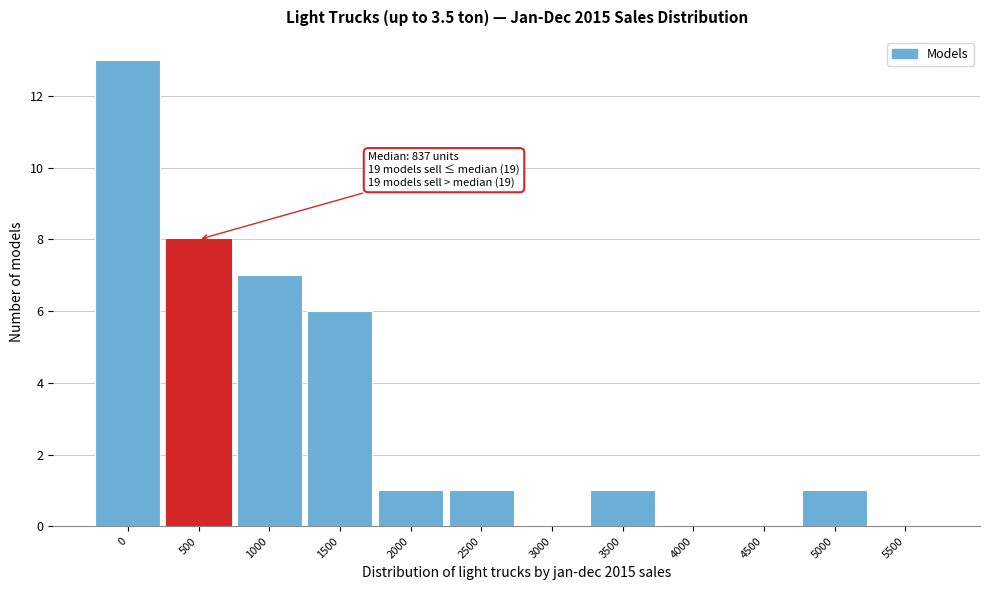

Reading left to right, transcribe all the data shown in this chart.

0=13	500=8	1000=7	1500=6	2000=1	2500=1	3000=0	3500=1	4000=0	4500=0	5000=1	5500=0